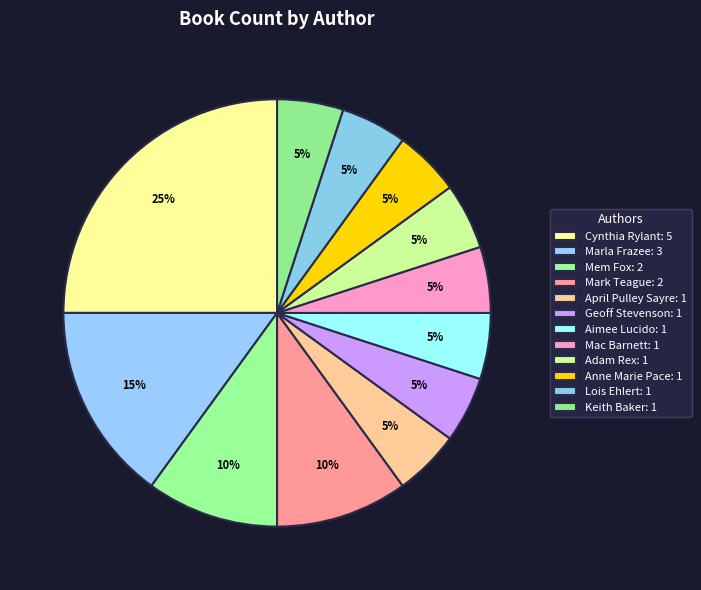

Count the number of slices in the pie.

12